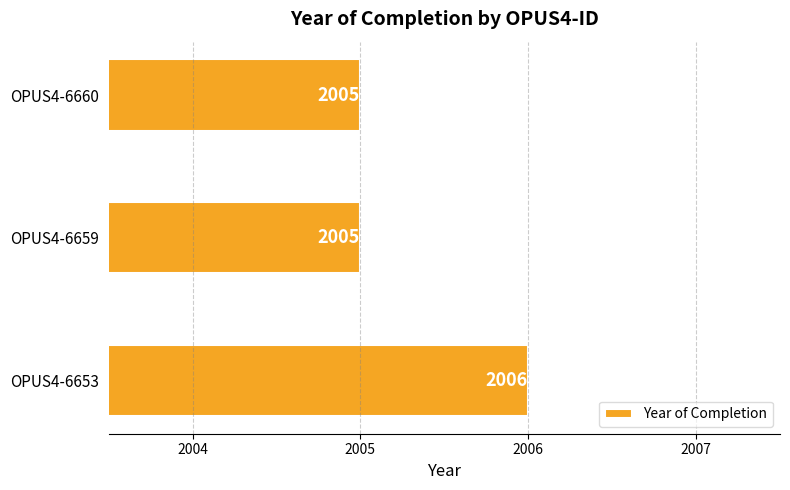

What is the sum of all values?

6016